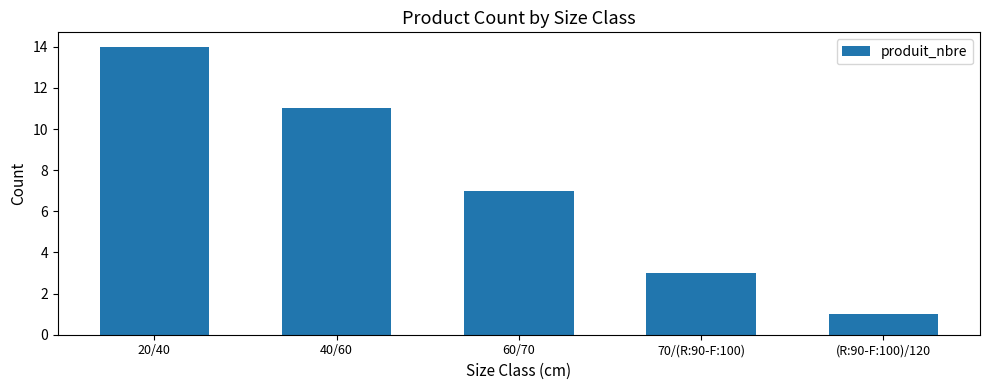

What is the label of the 2nd bar from the right?

70/(R:90-F:100)